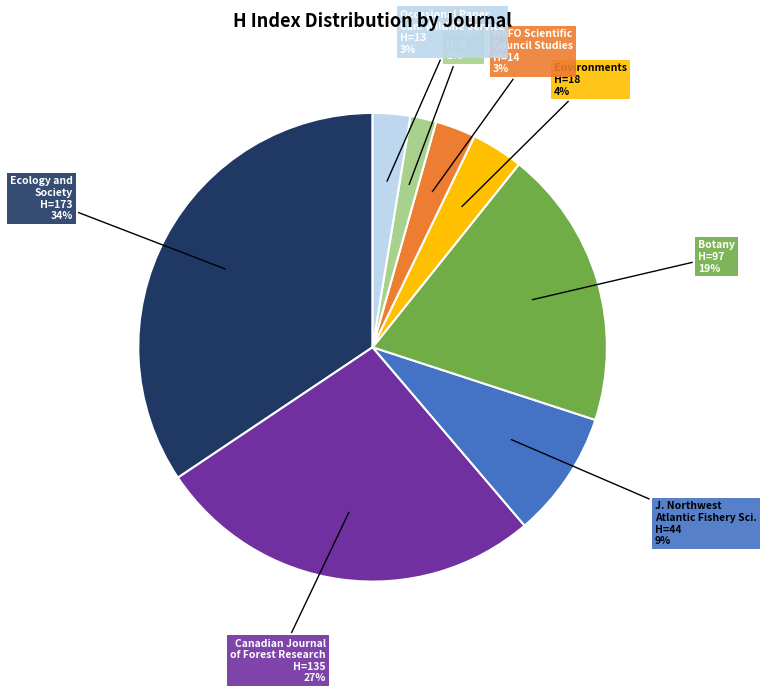

To the nearest percent, what is the average slice percentage?

12%